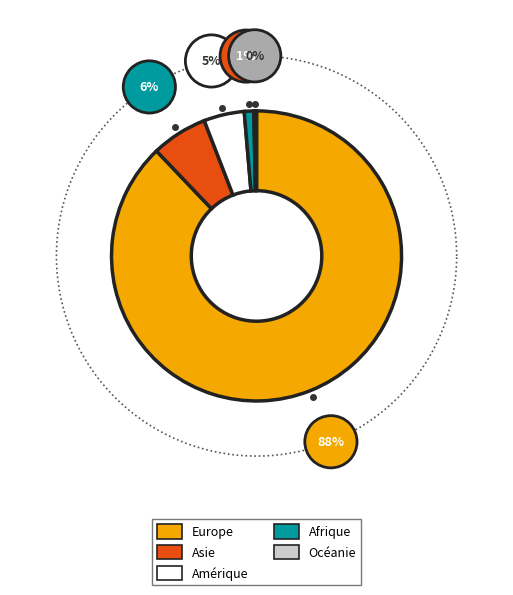

How much of the chart is everything except Asie?

93.8%